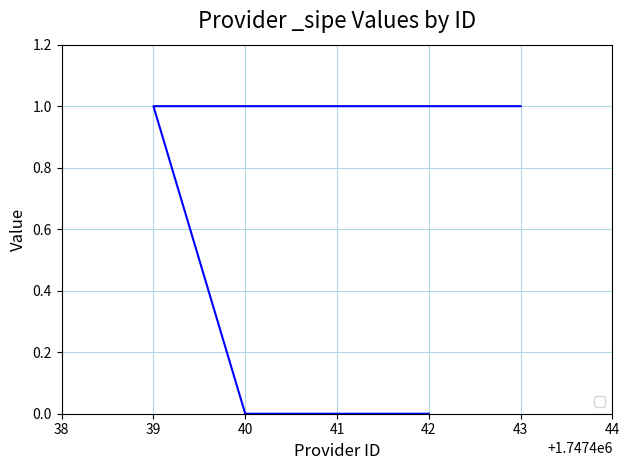

Does the chart display data point markers on the line(s)?

No